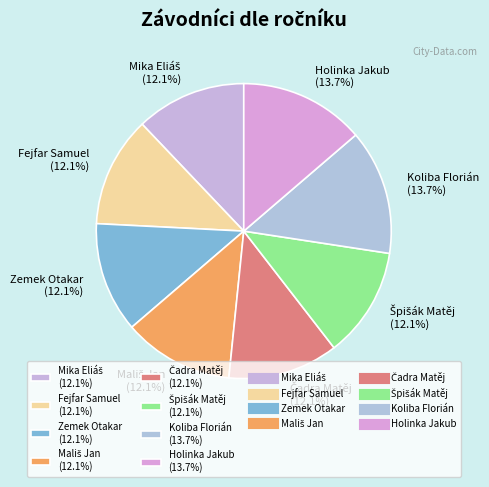

True or false: Fejfar Samuel accounts for 12% of the total.

True